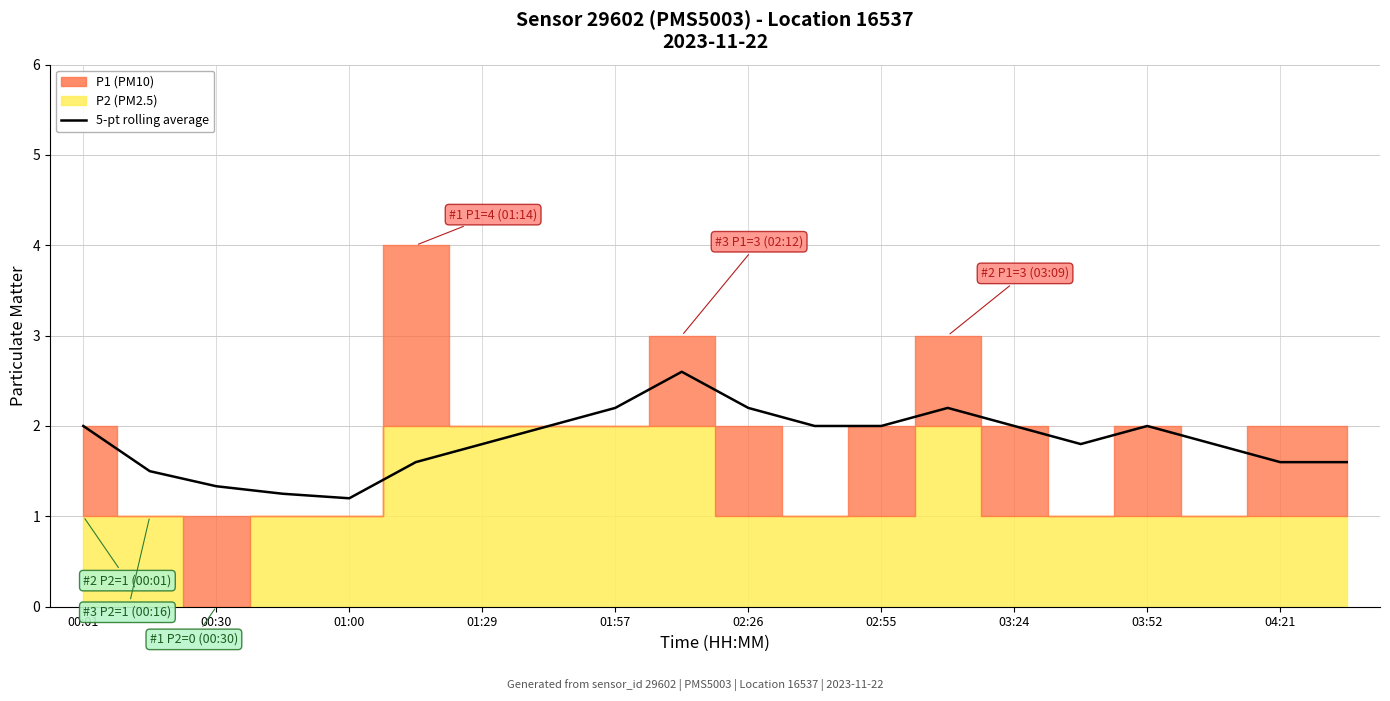

Is this an area chart (filled region under the line)?

No